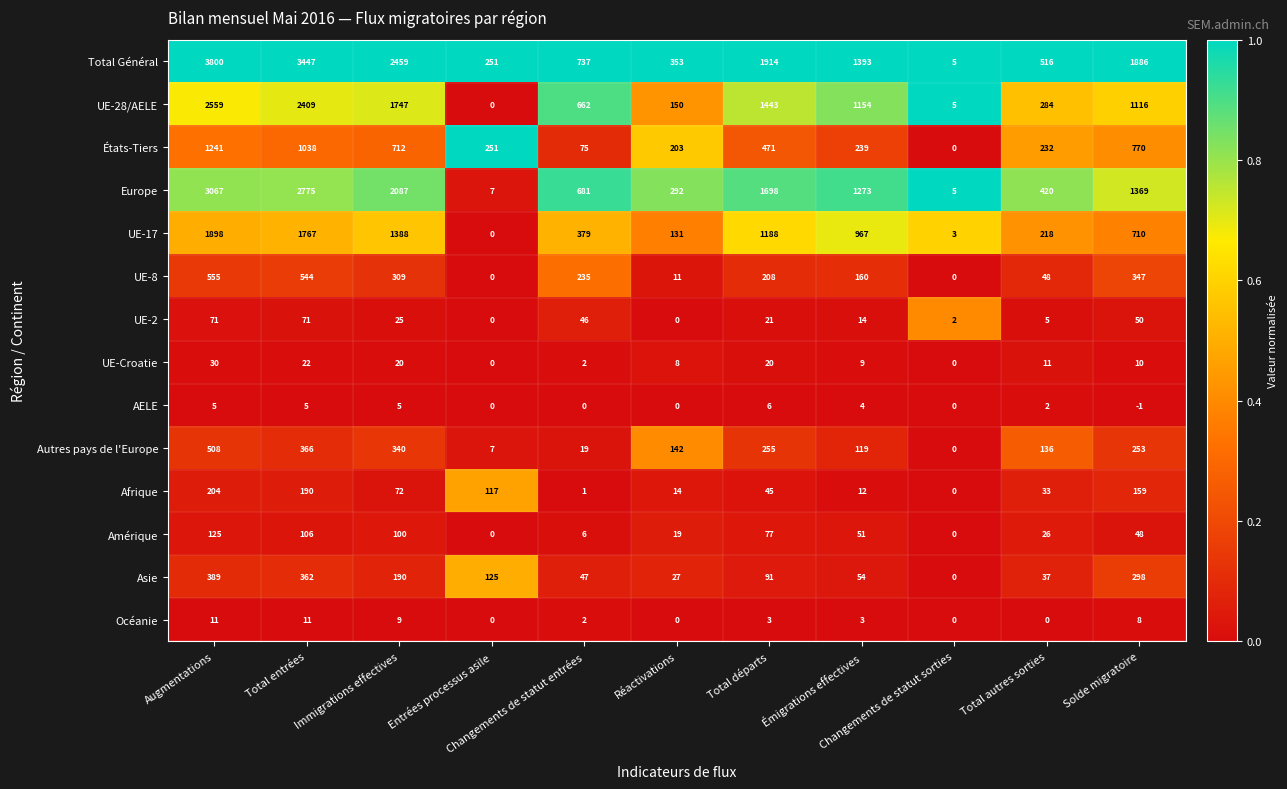

What is the greatest value displayed?

3800